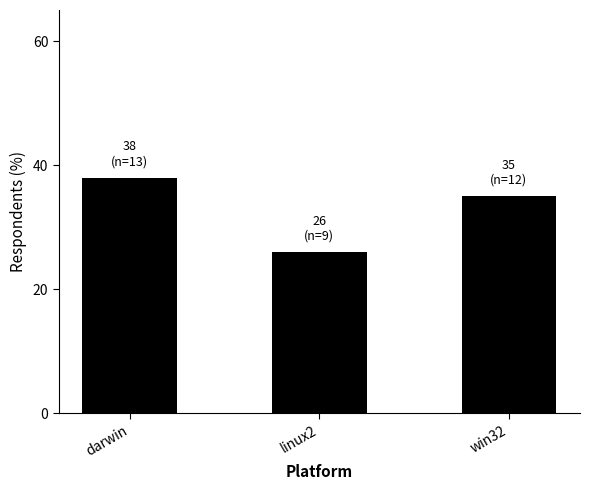

The value at darwin is 38. True or false?

True